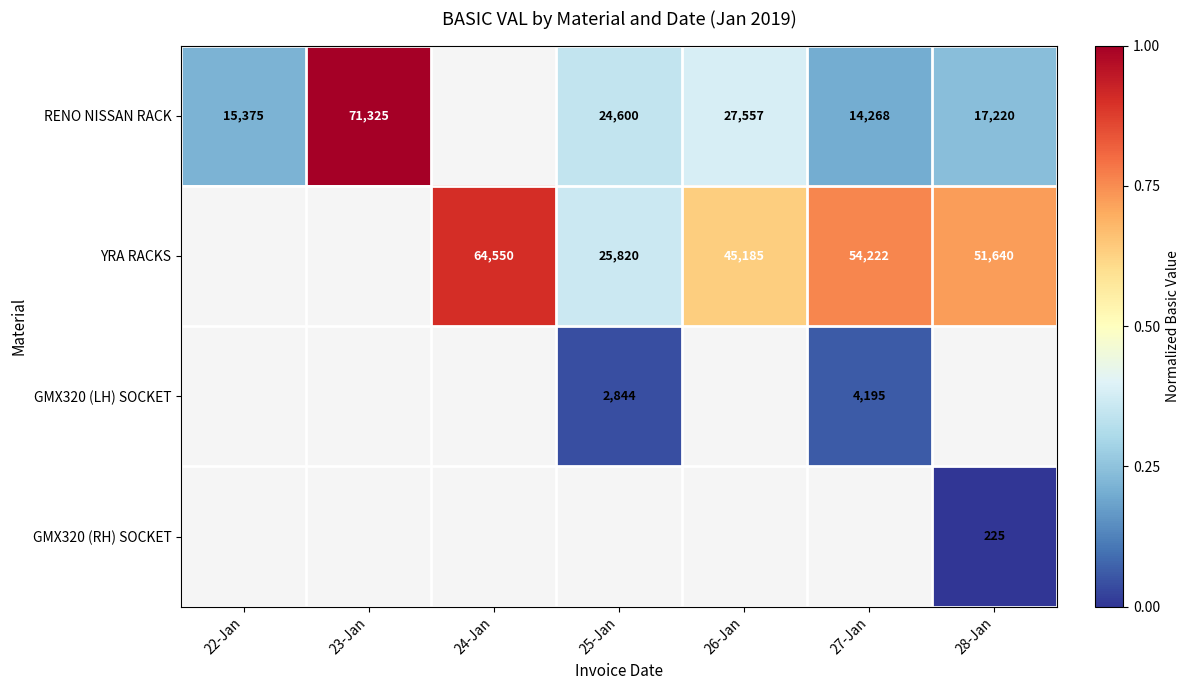

What is the difference between the highest and lowest values at 28-Jan?

0.7